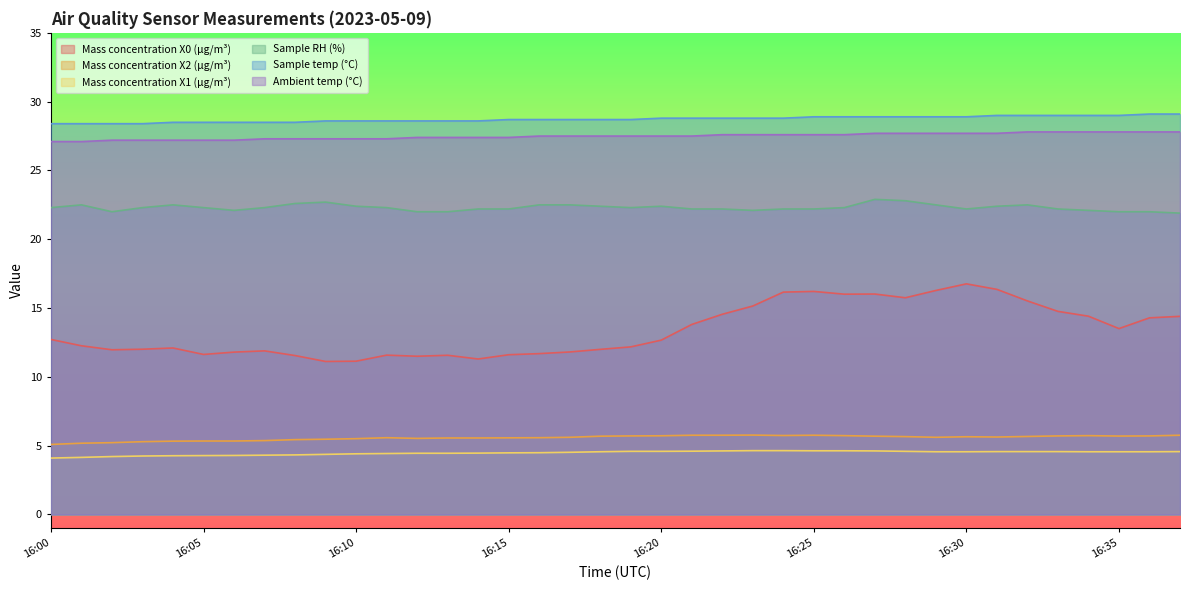

In Mass concentration X2 (μg/m³), how many points are higher than both neighbors (excluding endpoints)?

5